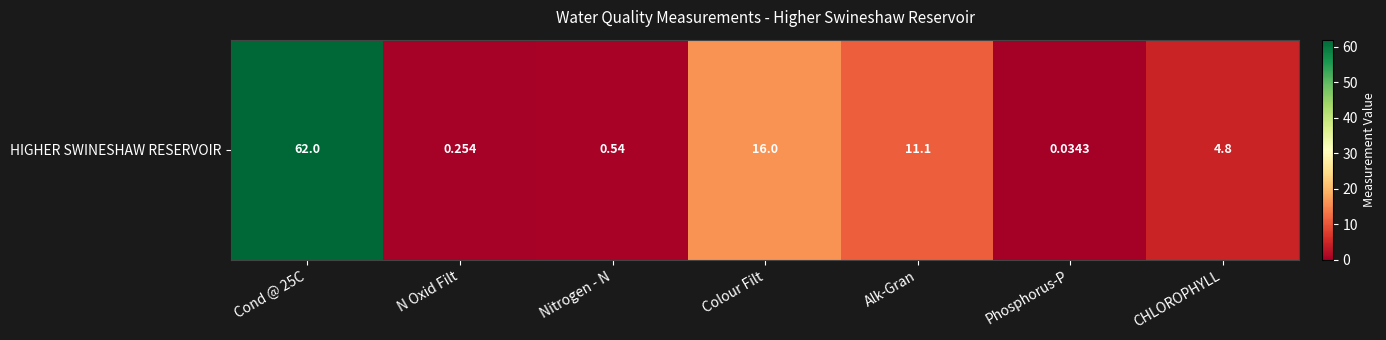

Between CHLOROPHYLL and Alk-Gran, which is larger?

Alk-Gran